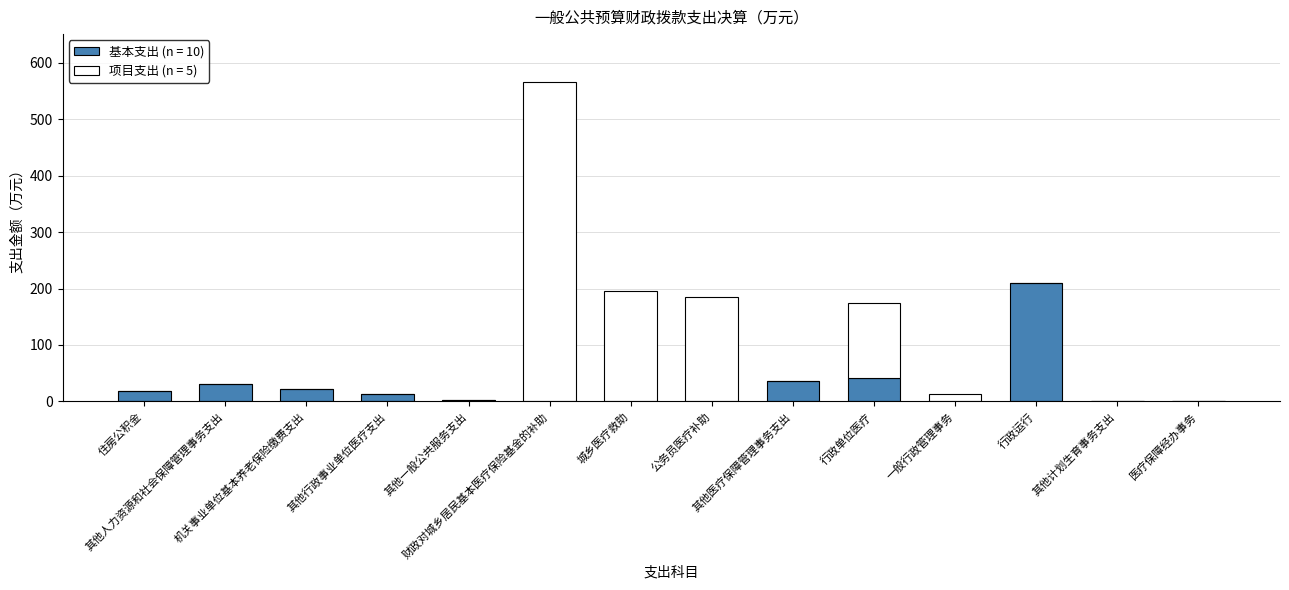

What is the sum of all 基本支出 (n = 10) values?

377.0